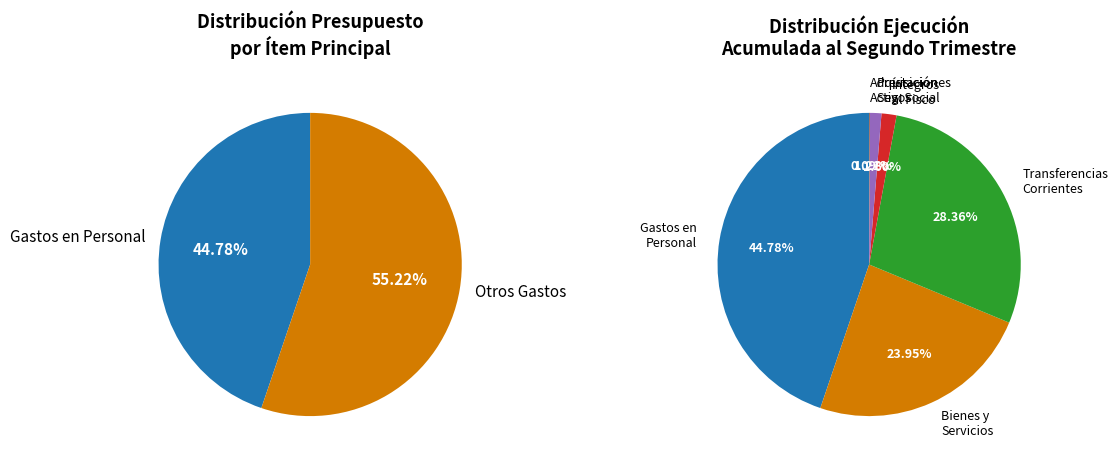

What percentage is the INTEGROS AL FISCO slice, to the nearest percent?

2%